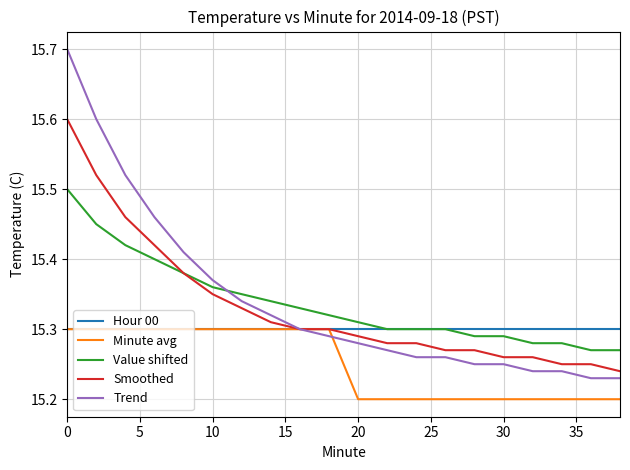

True or false: Minute avg and Value shifted intersect in this chart.

False